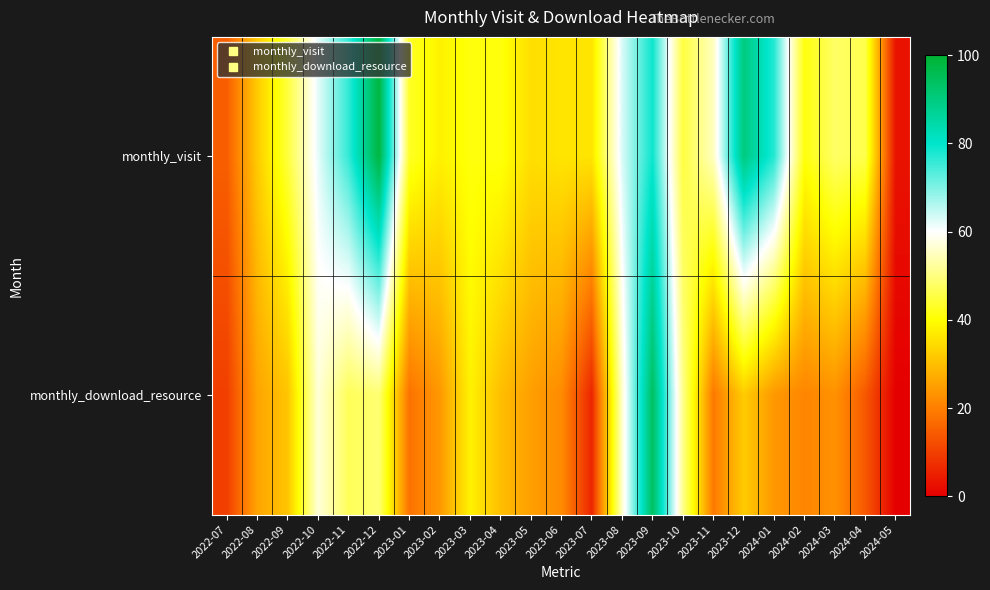

At how many categories does at least one series exceed 26?

21